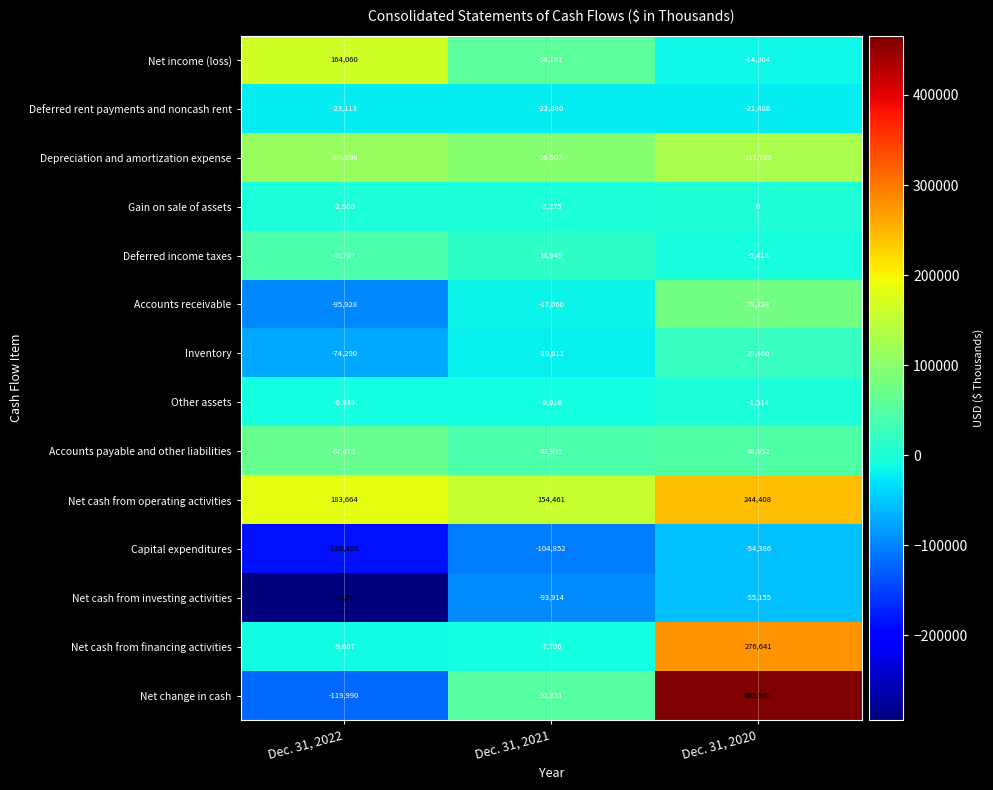

At which label does Deferred rent payments and noncash rent first exceed -22880?

Dec. 31, 2020